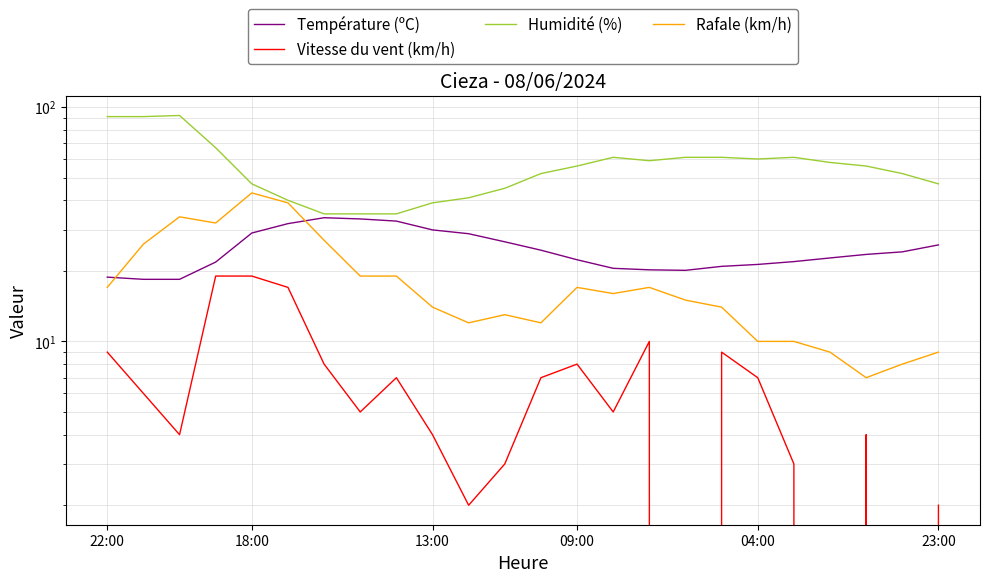

How many interior local valleys does the Rafale (km/h) series have?

5